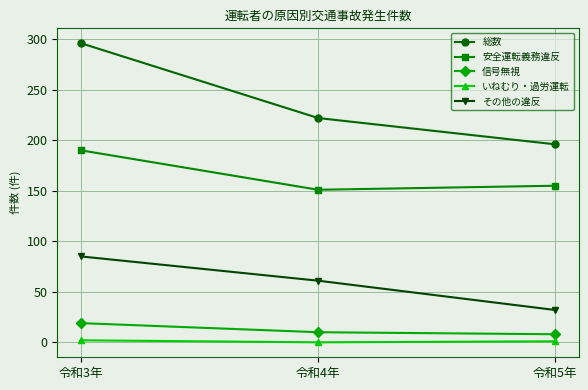

Rank the series by their maximum value, from lowest to highest.

いねむり・過労運転, 信号無視, その他の違反, 安全運転義務違反, 総数